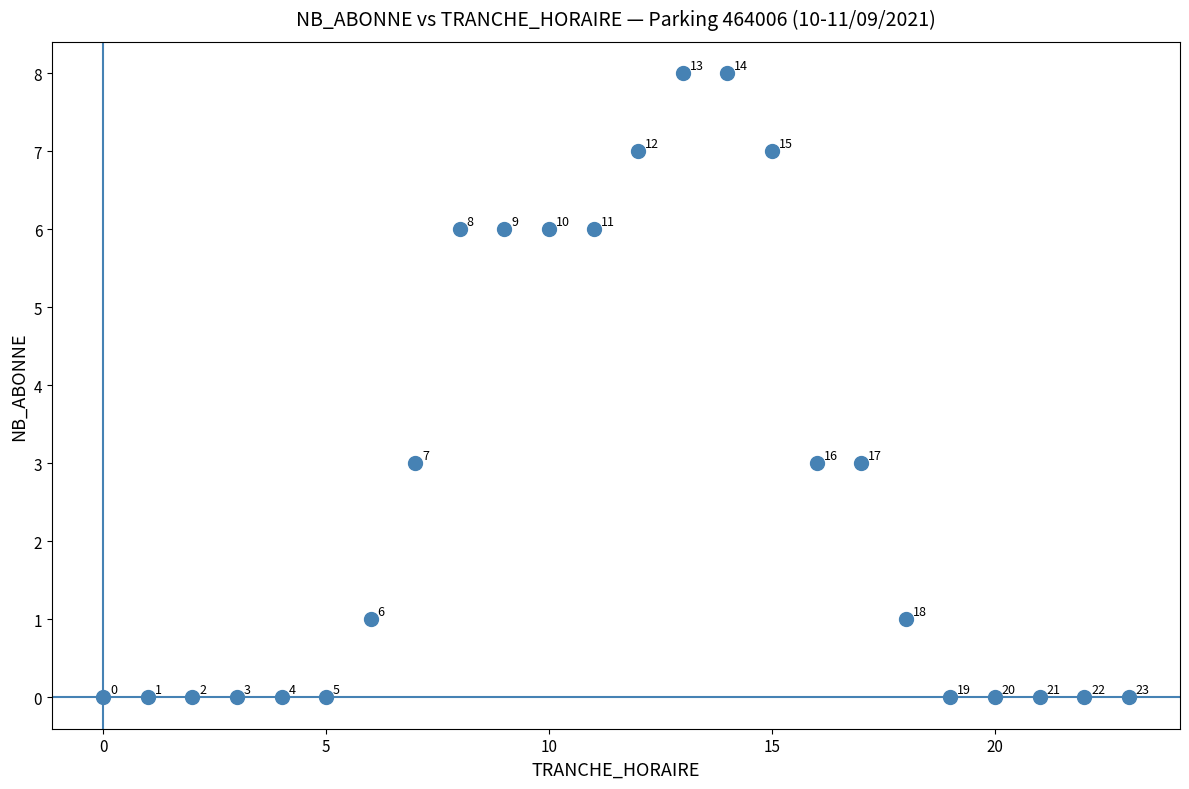

What is the range of X values (max minus min)?

23